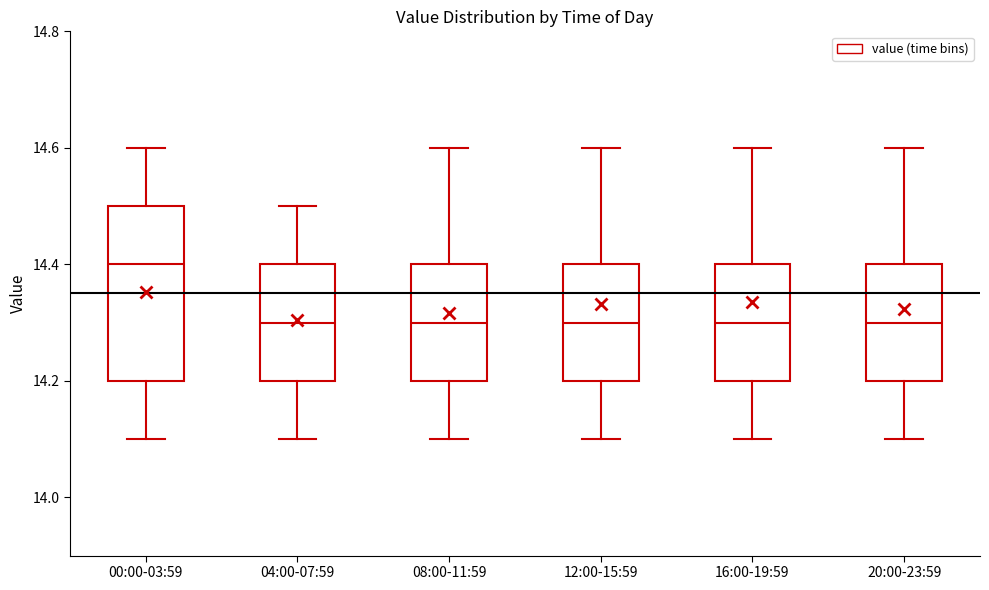

Reading left to right, transcribe this box plot: for each box, give where its median line is, the range the box spans, and where its two whiskers end, as read against the y-axis. The values are not printed on the chart, so give them approximately, as read against the axis.

00:00-03:59: median 14.4, box 14.2 to 14.5, whiskers 14.1 to 14.6
04:00-07:59: median 14.3, box 14.2 to 14.4, whiskers 14.1 to 14.5
08:00-11:59: median 14.3, box 14.2 to 14.4, whiskers 14.1 to 14.6
12:00-15:59: median 14.3, box 14.2 to 14.4, whiskers 14.1 to 14.6
16:00-19:59: median 14.3, box 14.2 to 14.4, whiskers 14.1 to 14.6
20:00-23:59: median 14.3, box 14.2 to 14.4, whiskers 14.1 to 14.6